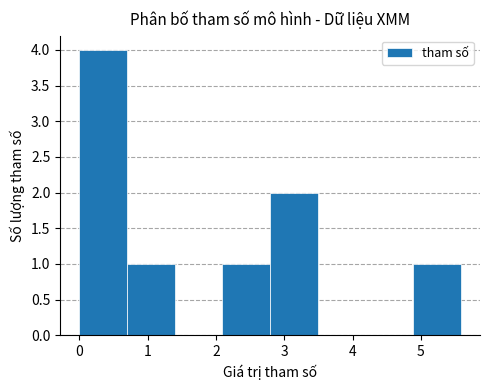

Reading left to right, transcribe this chart: for each bar, give the range it covers on the x-axis and its height. Neither the bar edges nor the heights are printed on the chart, so give them approximately, as read against the axes.

0.0 to 0.7: 4
0.7 to 1.4: 1
1.4 to 2.1: 0
2.1 to 2.8: 1
2.8 to 3.5: 2
3.5 to 4.2: 0
4.2 to 4.9: 0
4.9 to 5.6: 1